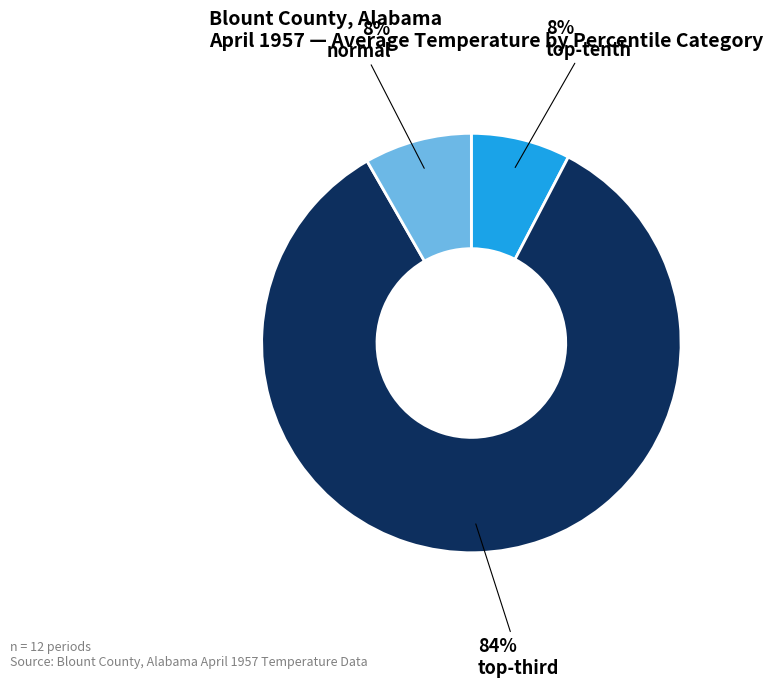

Is there any slice that represents more than half of the pie?

Yes